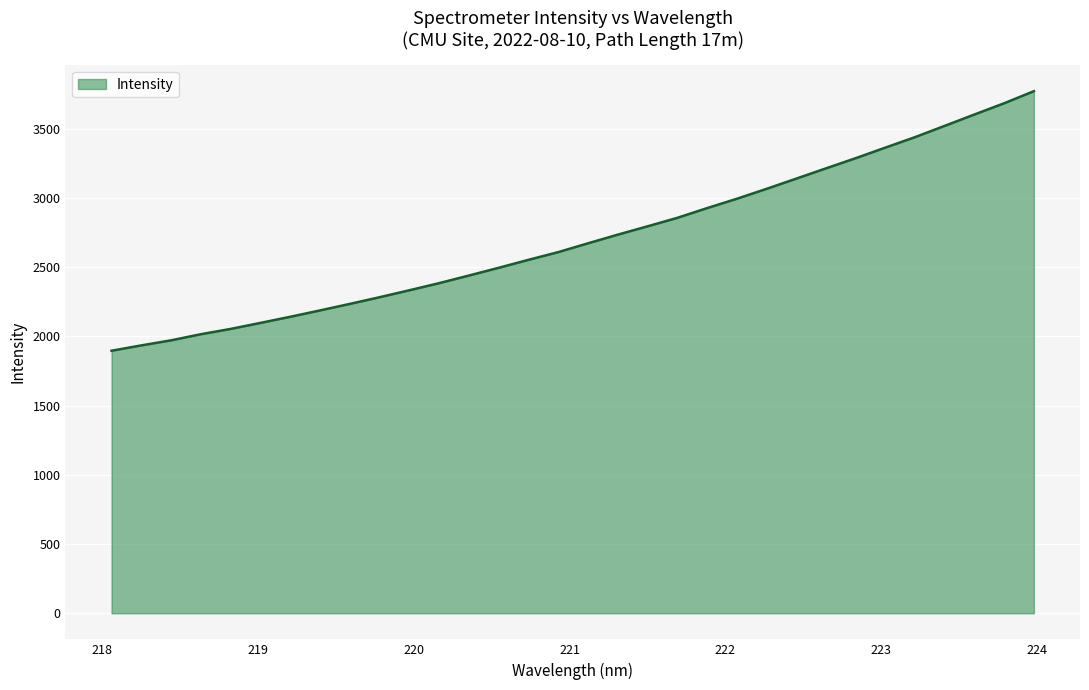

What is the smallest value displayed?

1896.6